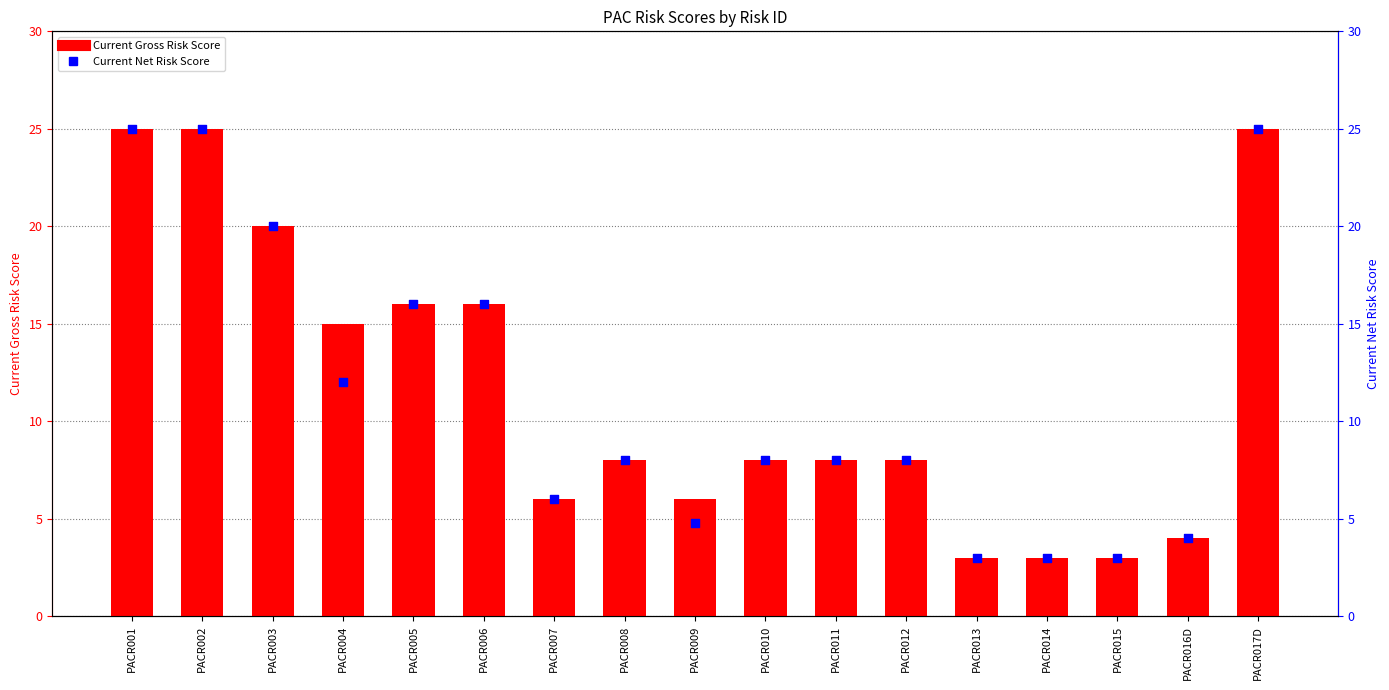

Which series has the largest total across all categories?

Current Gross Risk Score